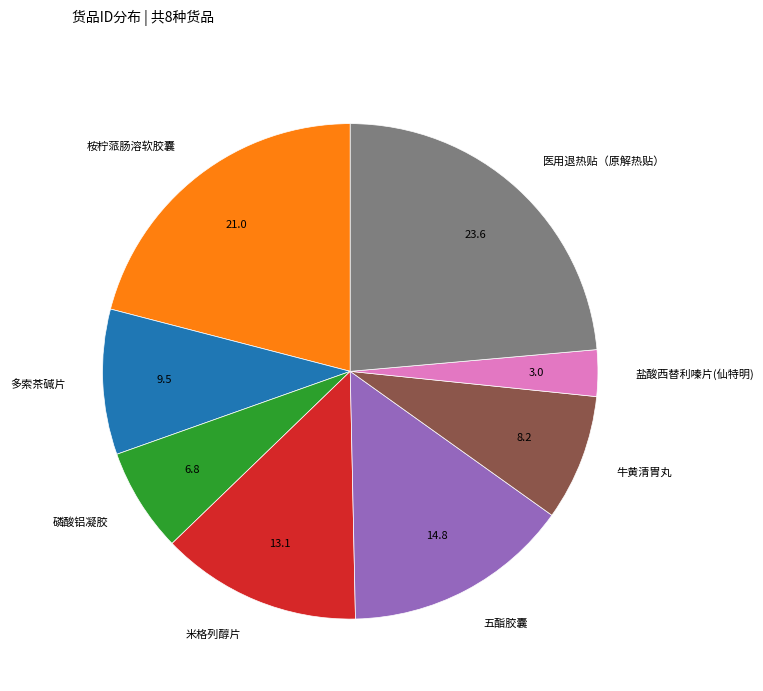

Is the sum of 桉柠蒎肠溶软胶囊 and 磷酸铝凝胶 greater than half?

No